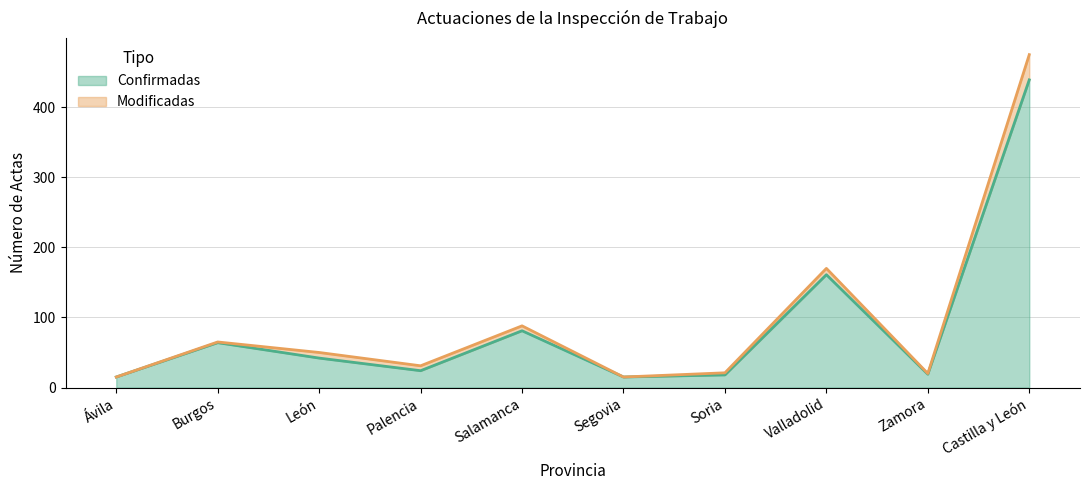

What is the sum of the values at Palencia and Burgos?

88